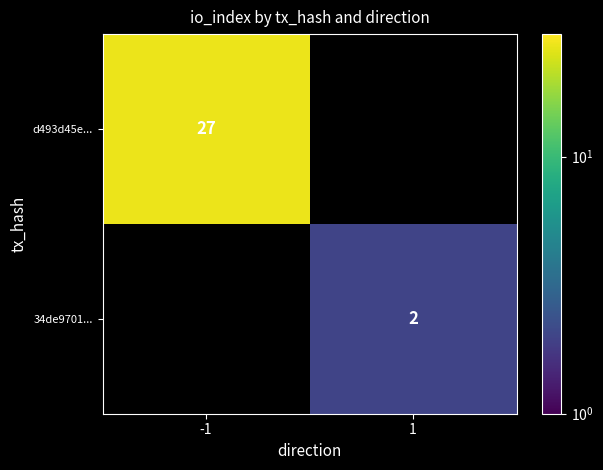

The value of d493d45e... at -1 is 27. True or false?

True